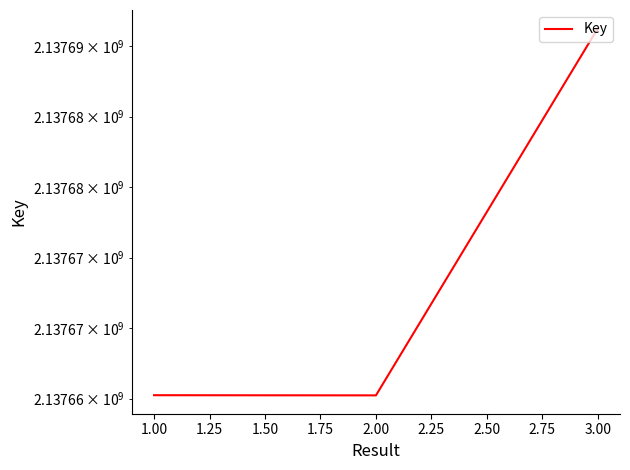

The value at 3.00 is 536597439. True or false?

False